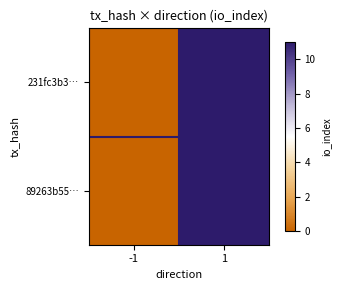

Rank the series at -1 from lowest to highest value.

231fc3b3…, 89263b55…